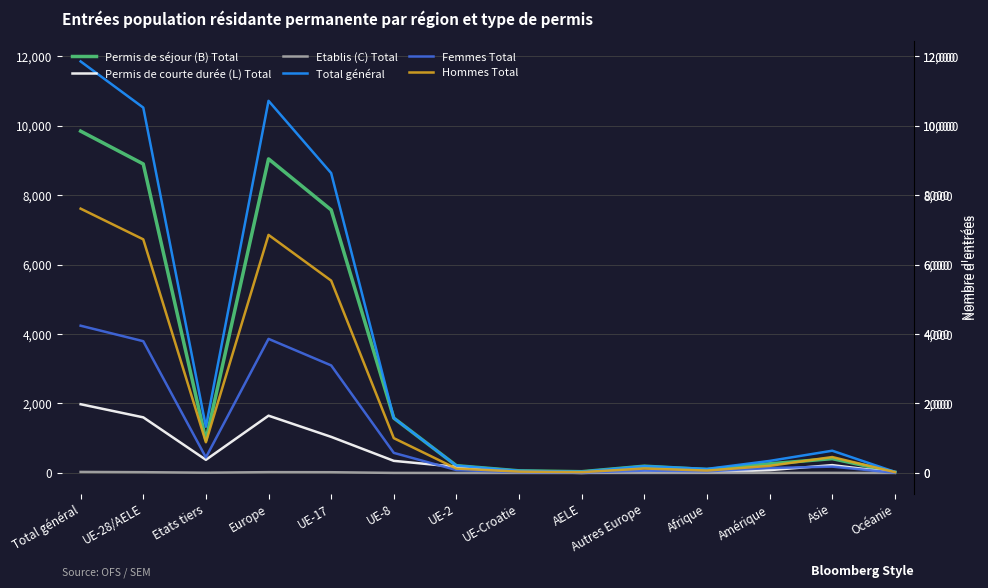

The Femmes Total series shows 446 at Etats tiers. True or false?

True